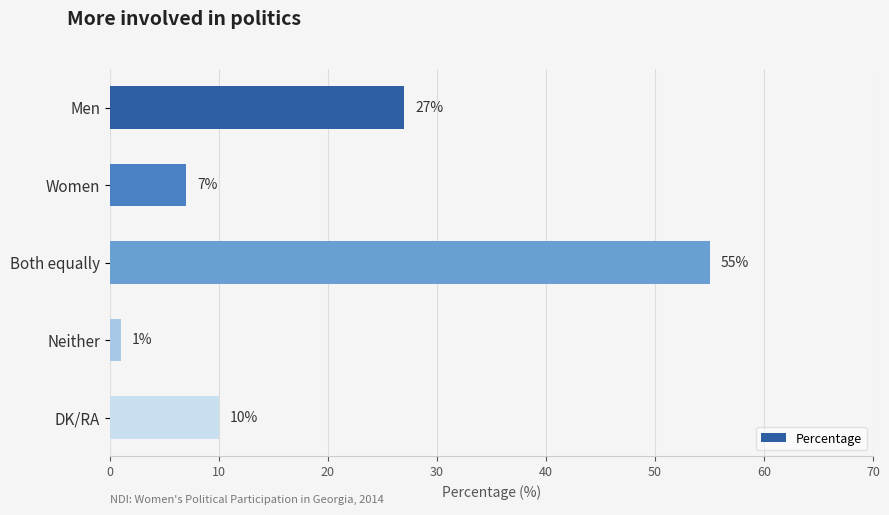

Approximately how many times larger is the value at DK/RA compared to Neither?

10.0